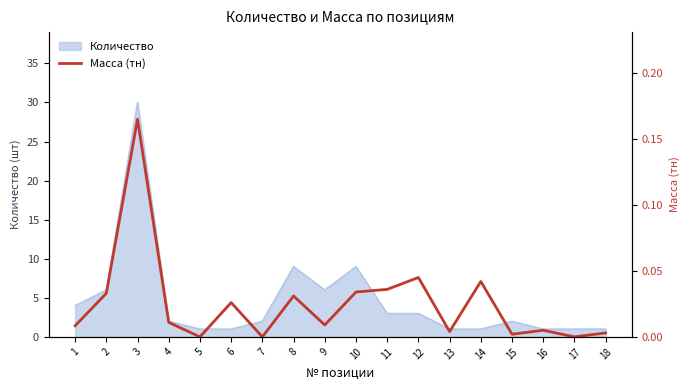

Between 15 and 3, which is larger?

3